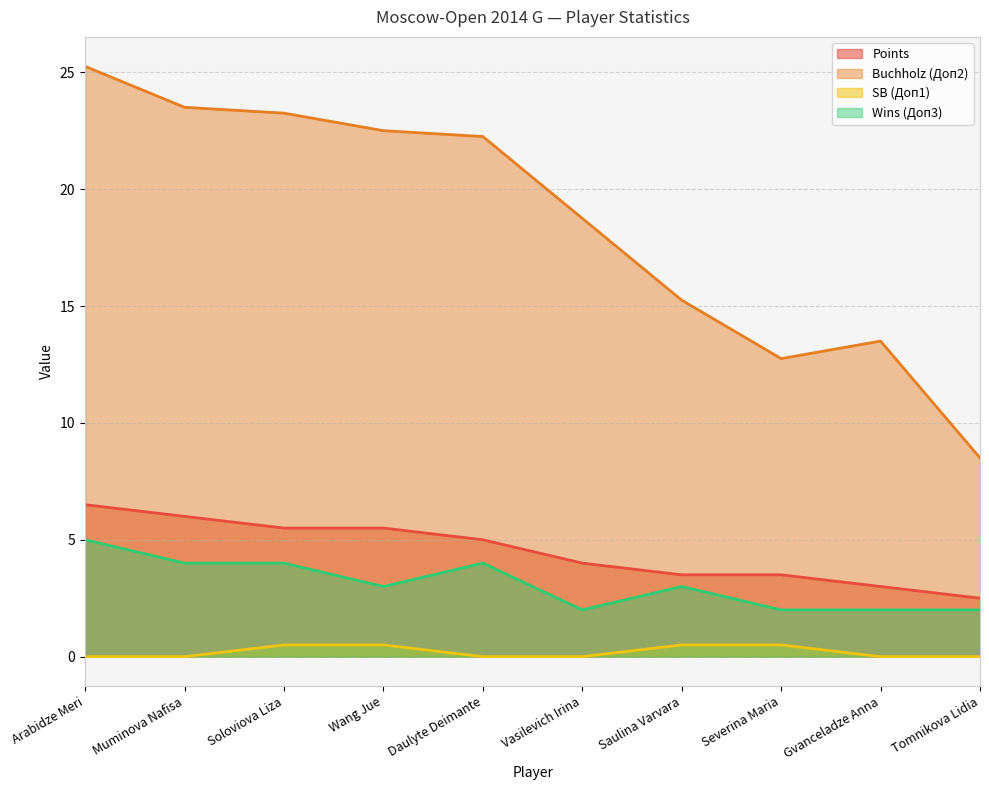

At which category does Buchholz (Доп2) reach its first local valley?

Severina Maria